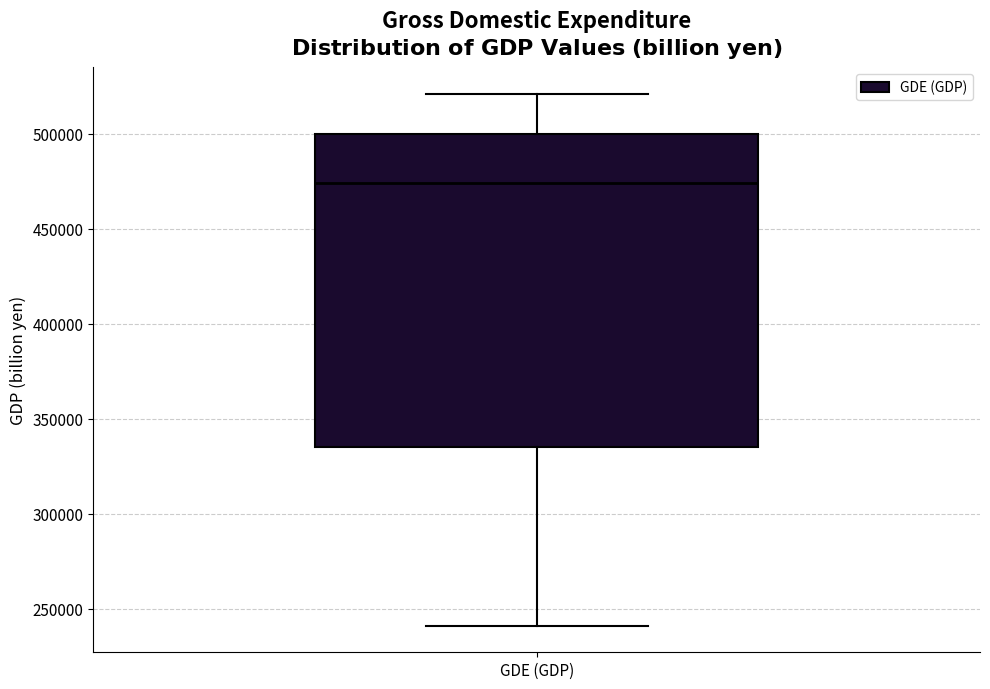

Where is the upper edge of the box for GDE (GDP) on the y-axis? The values are not printed on the chart, so give them approximately, as read against the axis.

500000